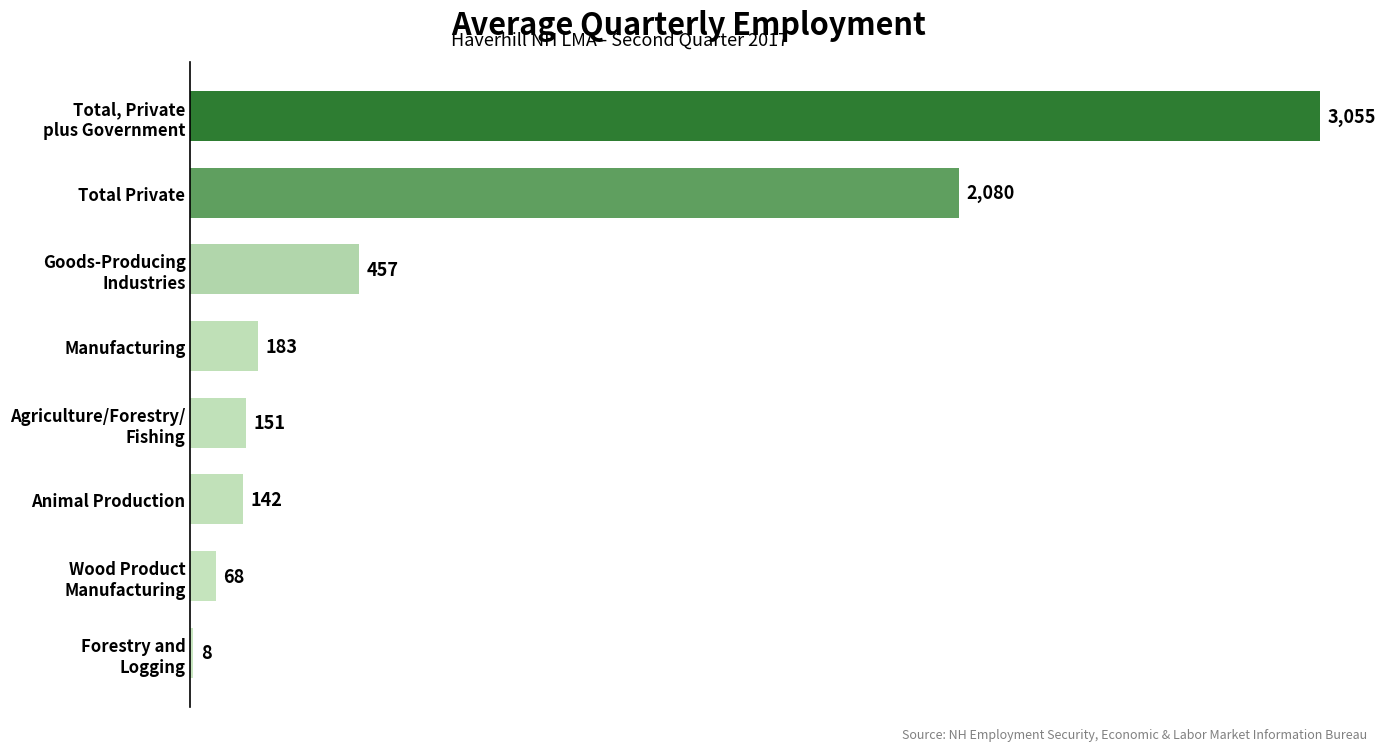

Where is the data nearest to the value 1531?

Total Private